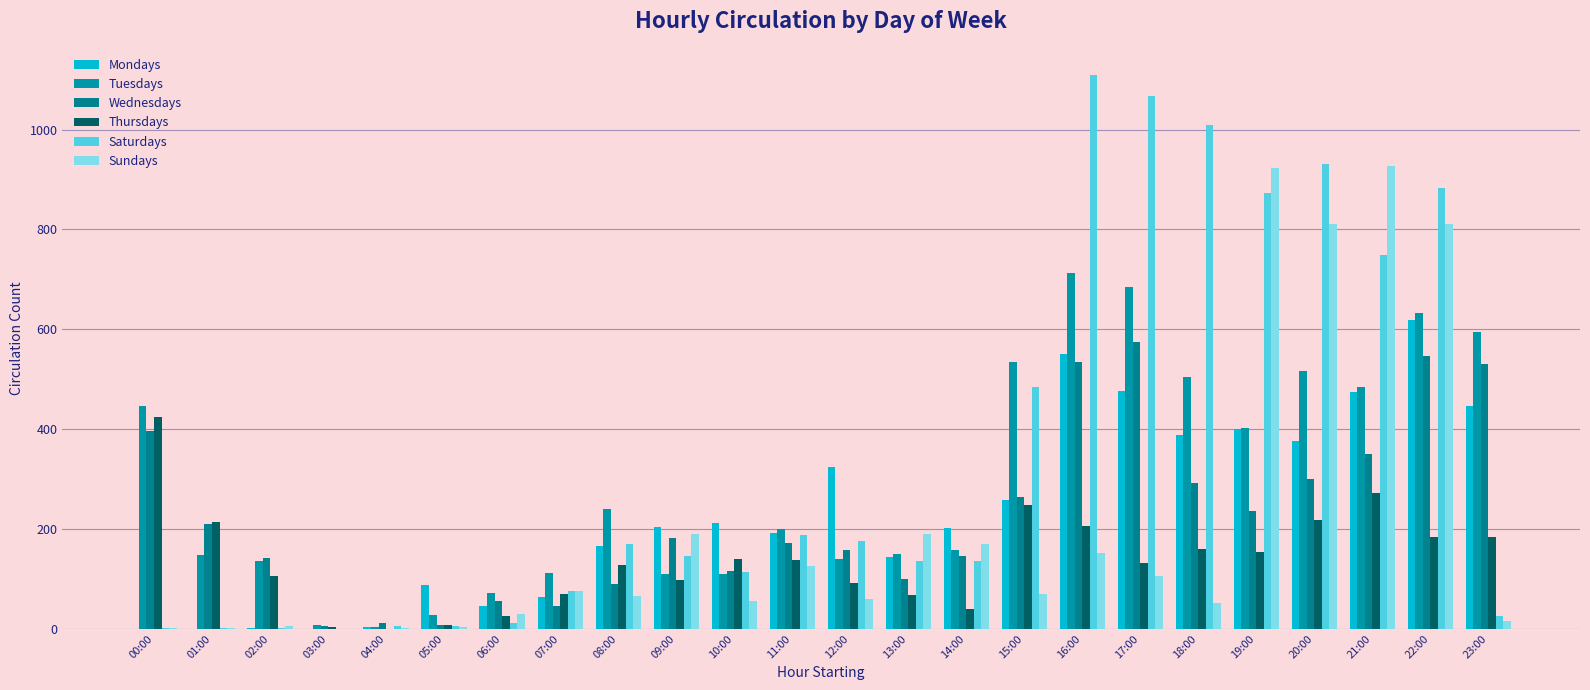

Count the number of data series in this chart.

6